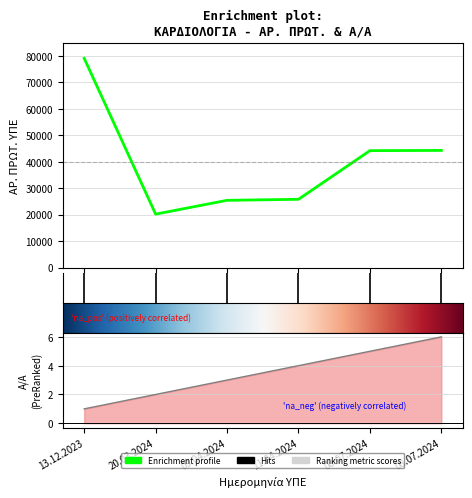

What is the difference between the maximum and minimum values in the Α/Α series?

5